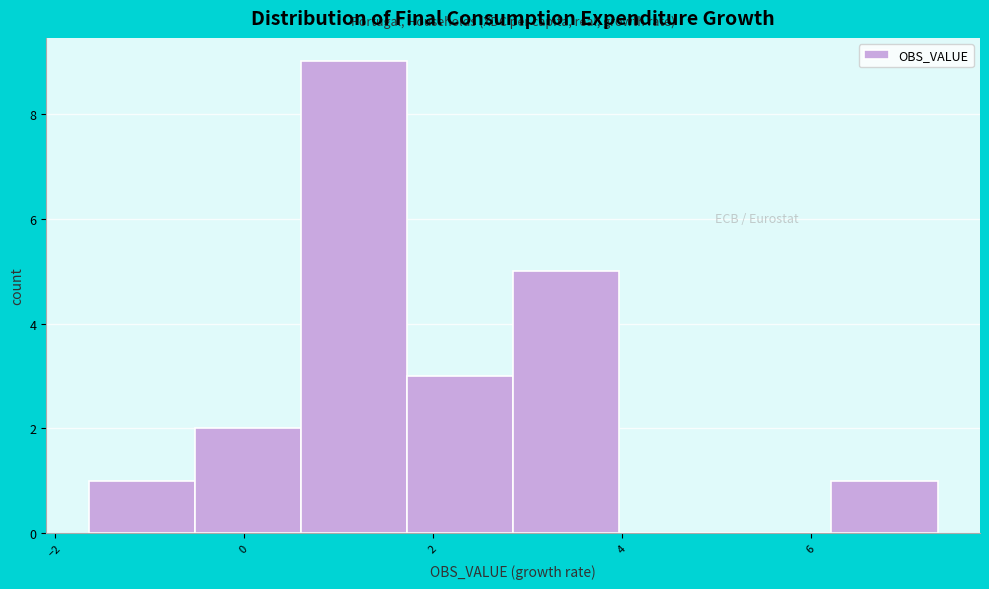

How tall is the bar that spans 2.8 to 4.0 on the x-axis? Neither the bar edges nor the heights are printed on the chart, so give them approximately, as read against the axes.

5